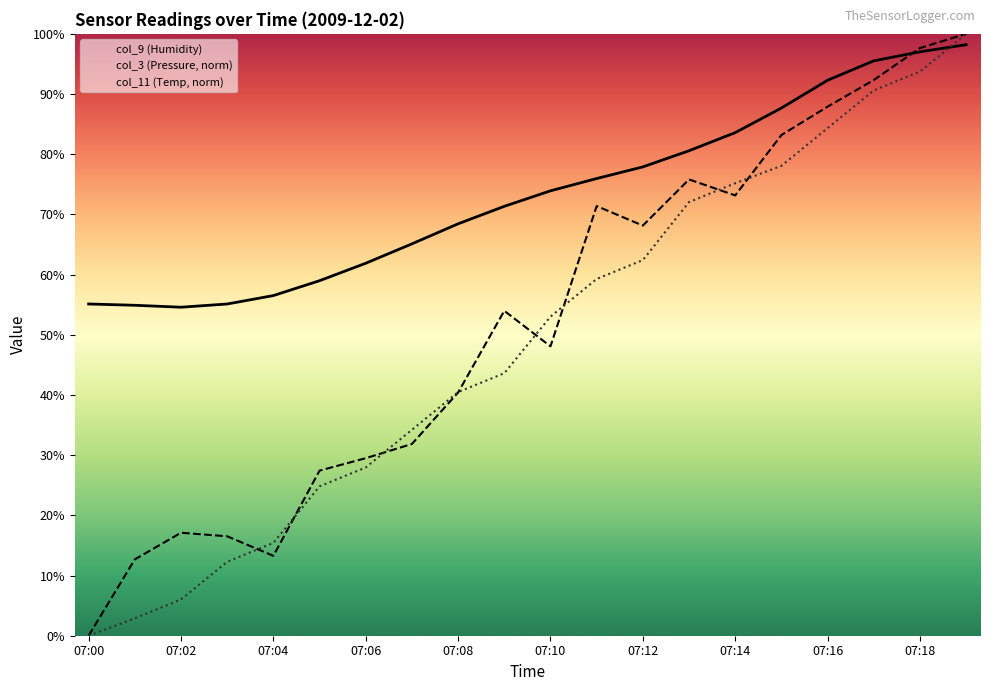

What is the difference between the second highest and minimum values in the col_11 (Temp, norm) series?

93.7